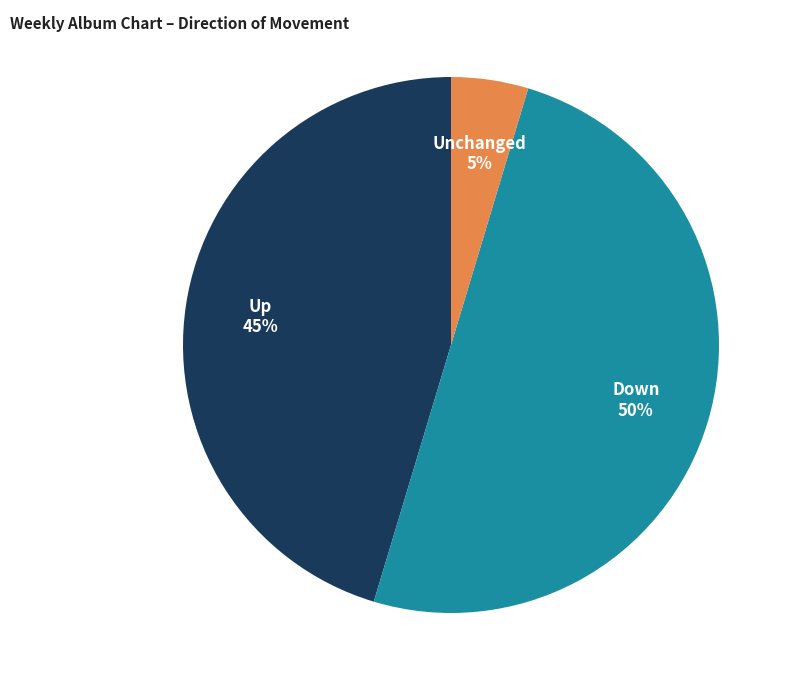

How many slices are in this pie chart?

3